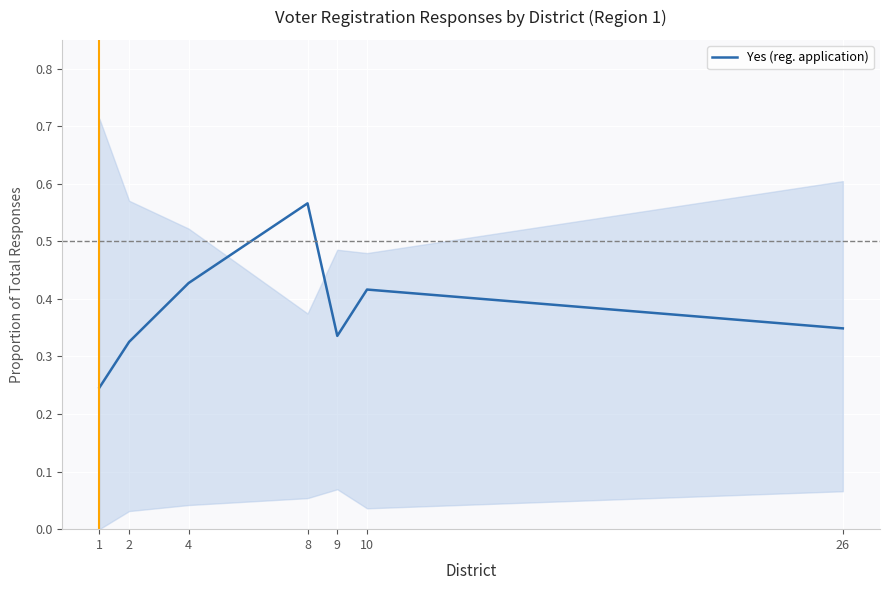

How many values are between 0 and 1?

7